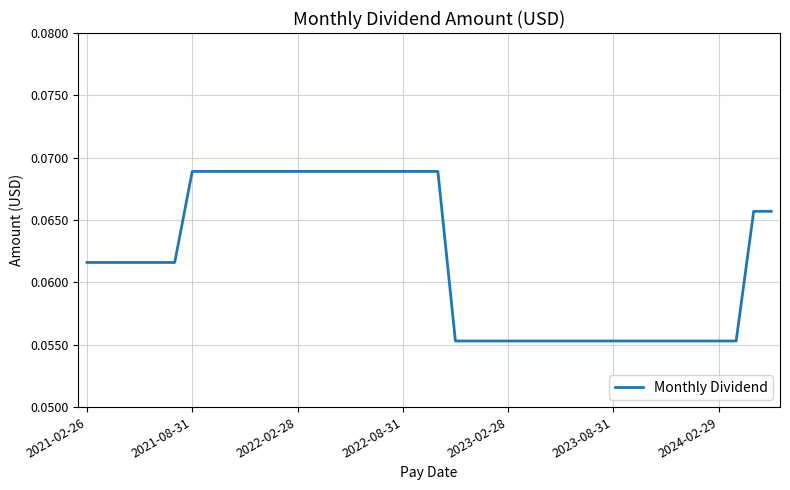

Is this an area chart (filled region under the line)?

No